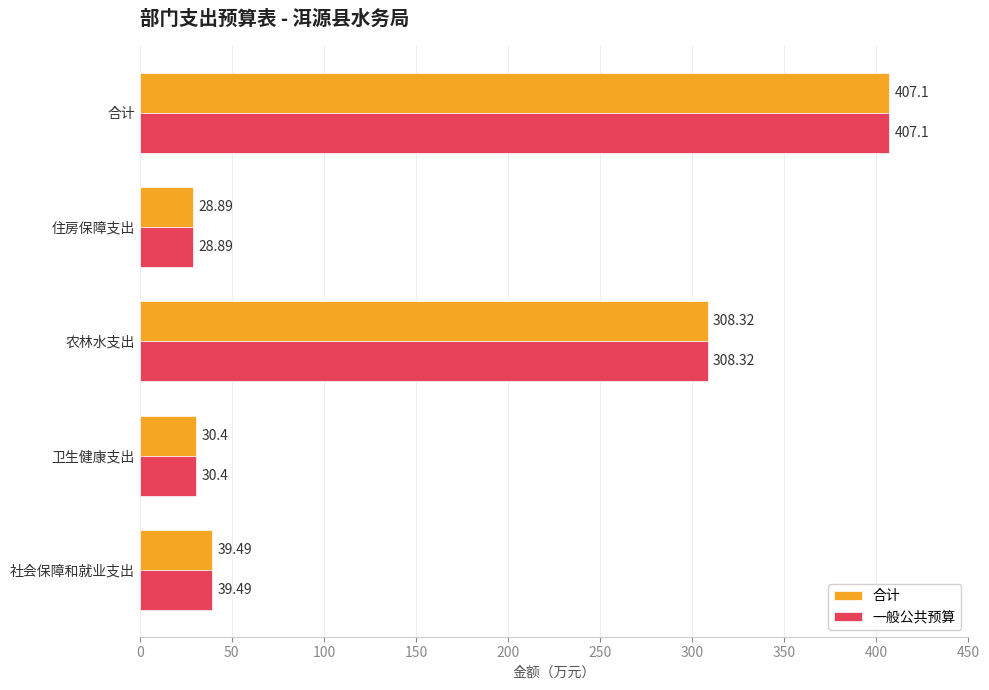

What is the lowest value of the 一般公共预算 series?

28.9